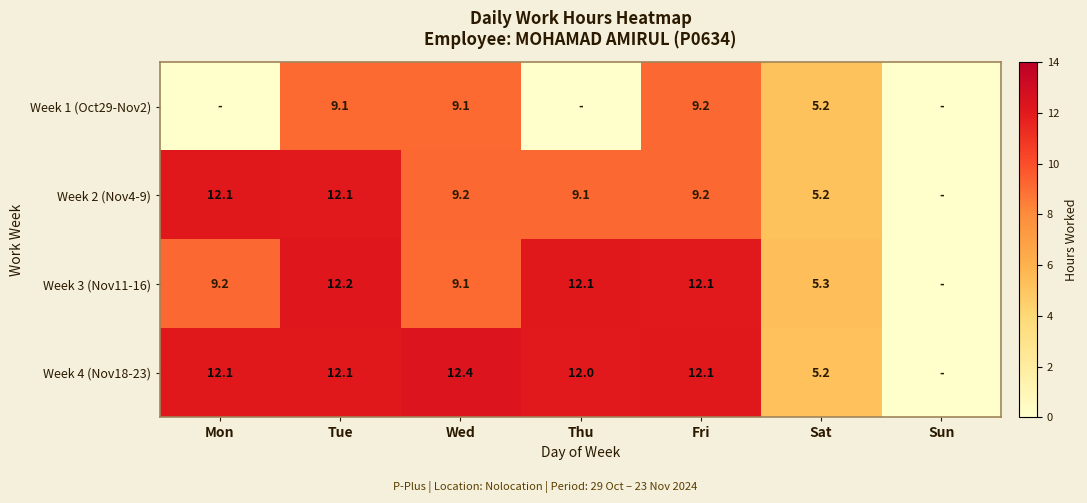

Is the value of Week 1 (Oct29-Nov2) at Tue greater than the value of Week 3 (Nov11-16) at Sat?

Yes